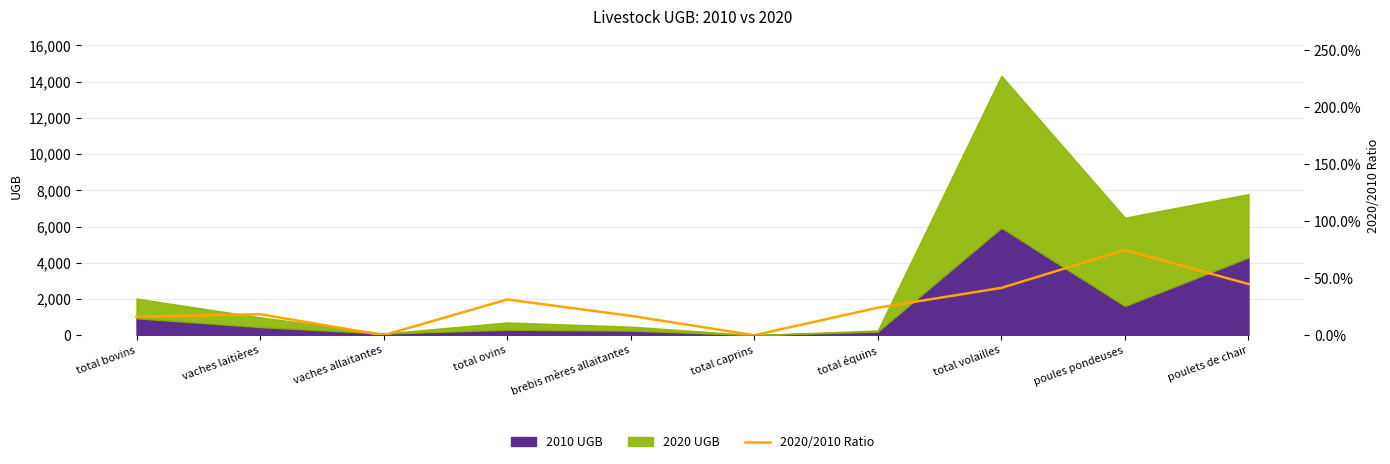

At which label is 2010 UGB closest to 2970?

poulets de chair